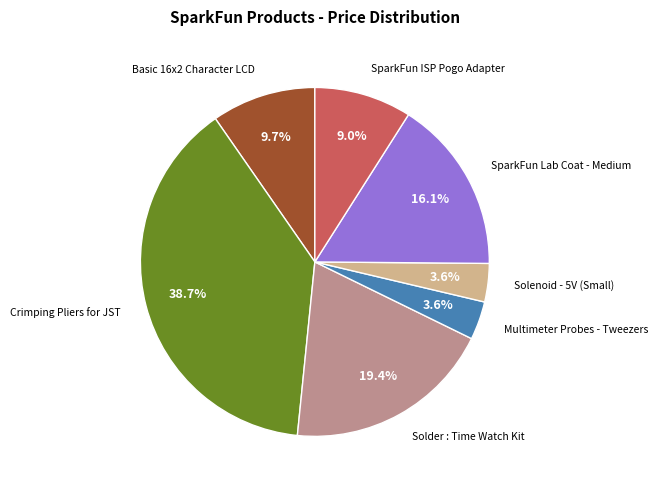

Does any single category account for the majority?

No